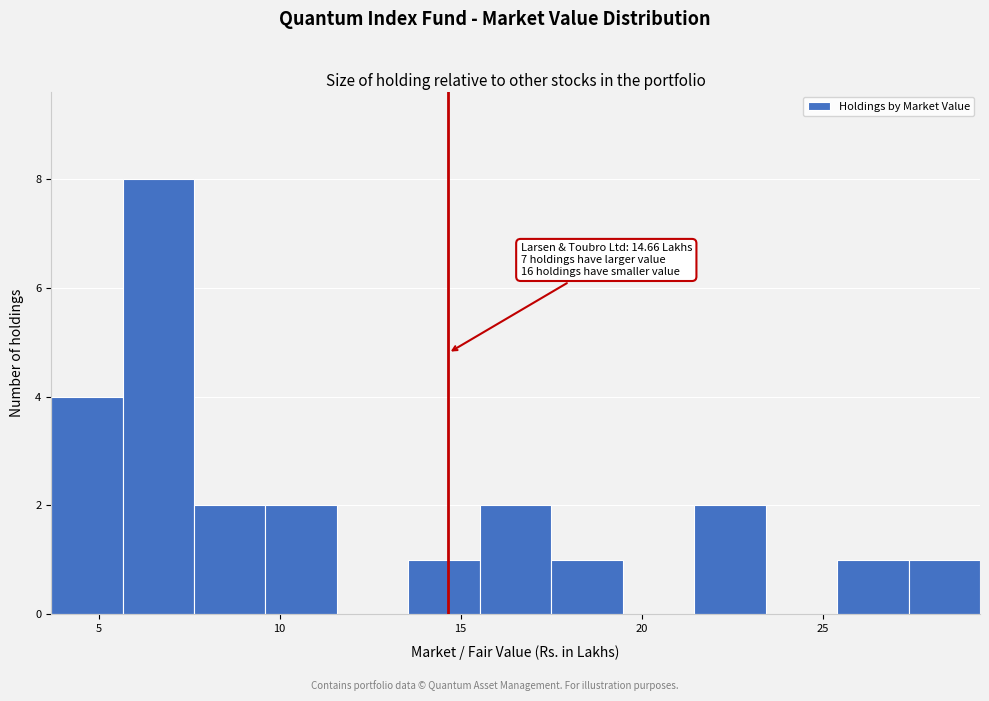

Read against the x-axis, roughly where is the centre of the tallest bar?

6.5